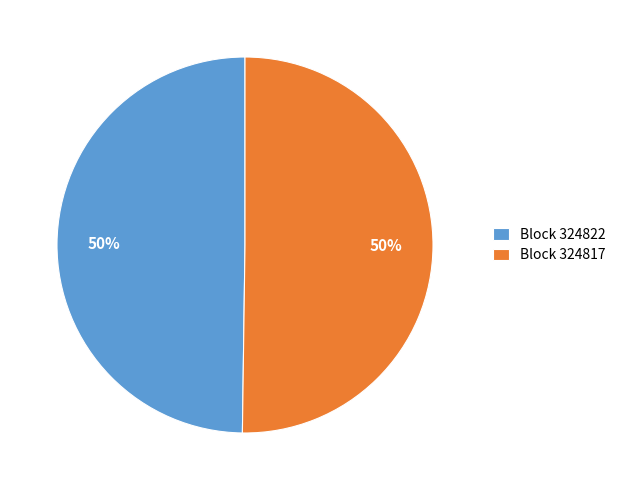

What percentage is the Block 324817 slice, to the nearest percent?

50%